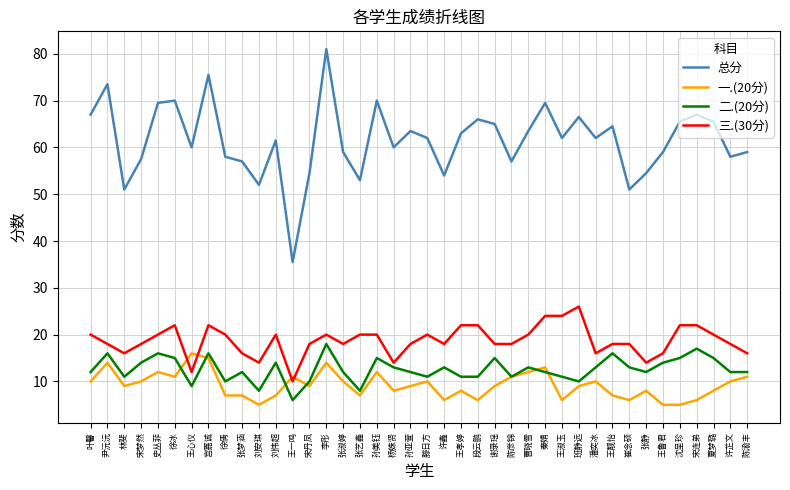

What position from the right is 滕日方?

20